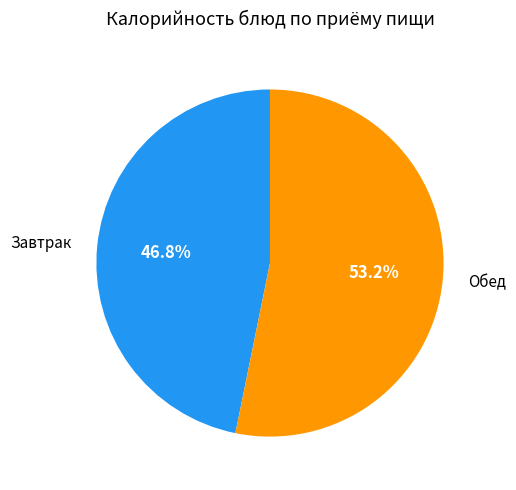

Does any single category account for the majority?

Yes